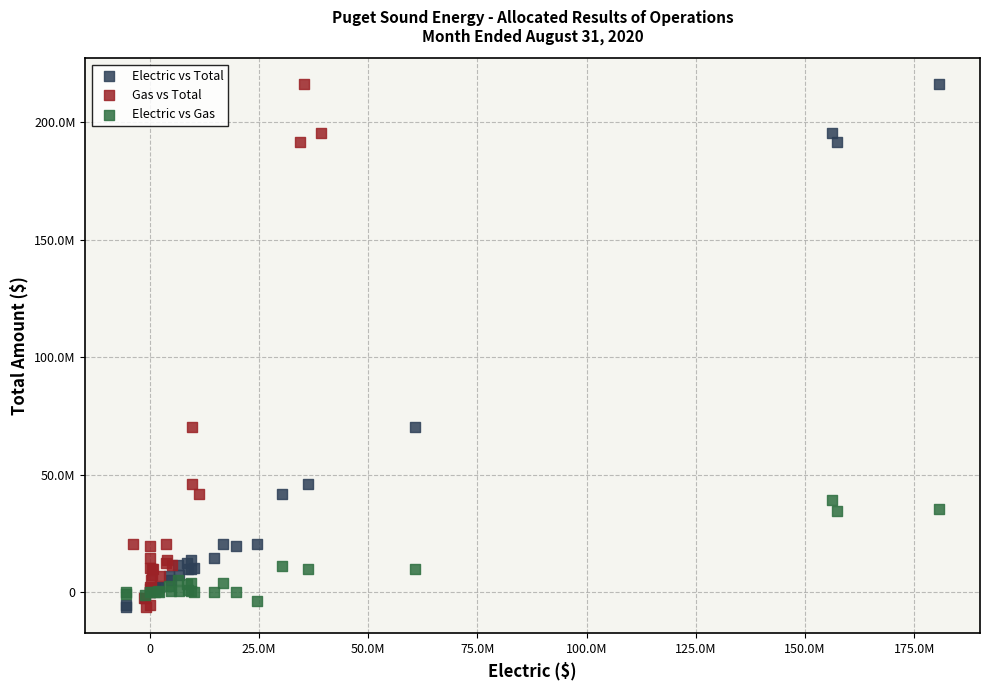

What are all the series names shown in the legend?

Electric vs Total, Gas vs Total, Electric vs Gas